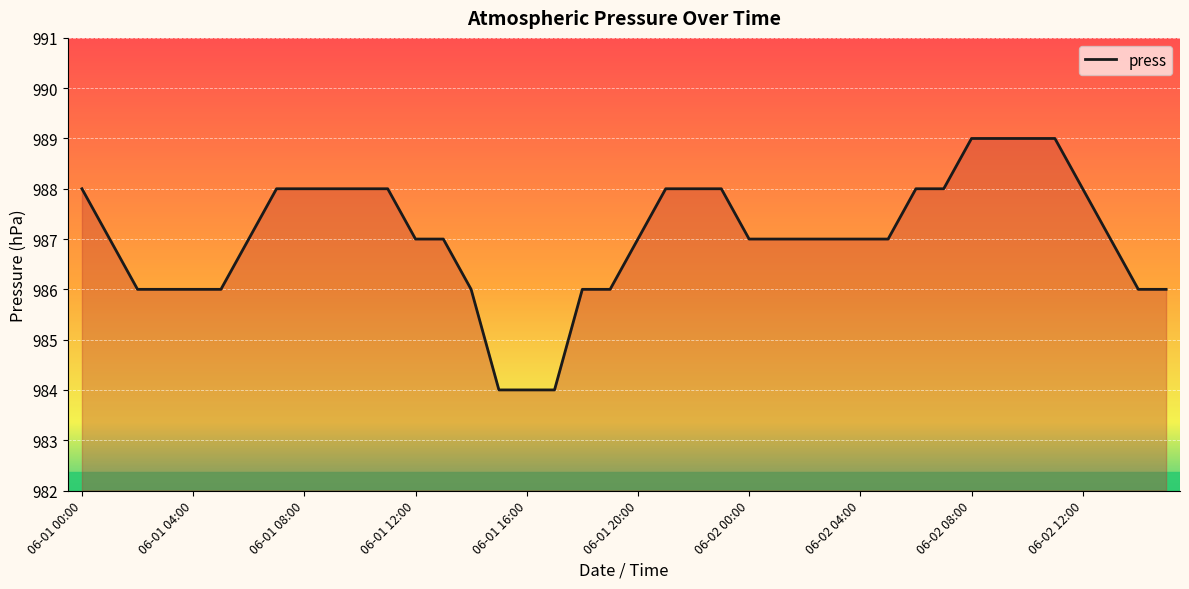

What is the greatest value displayed?

989